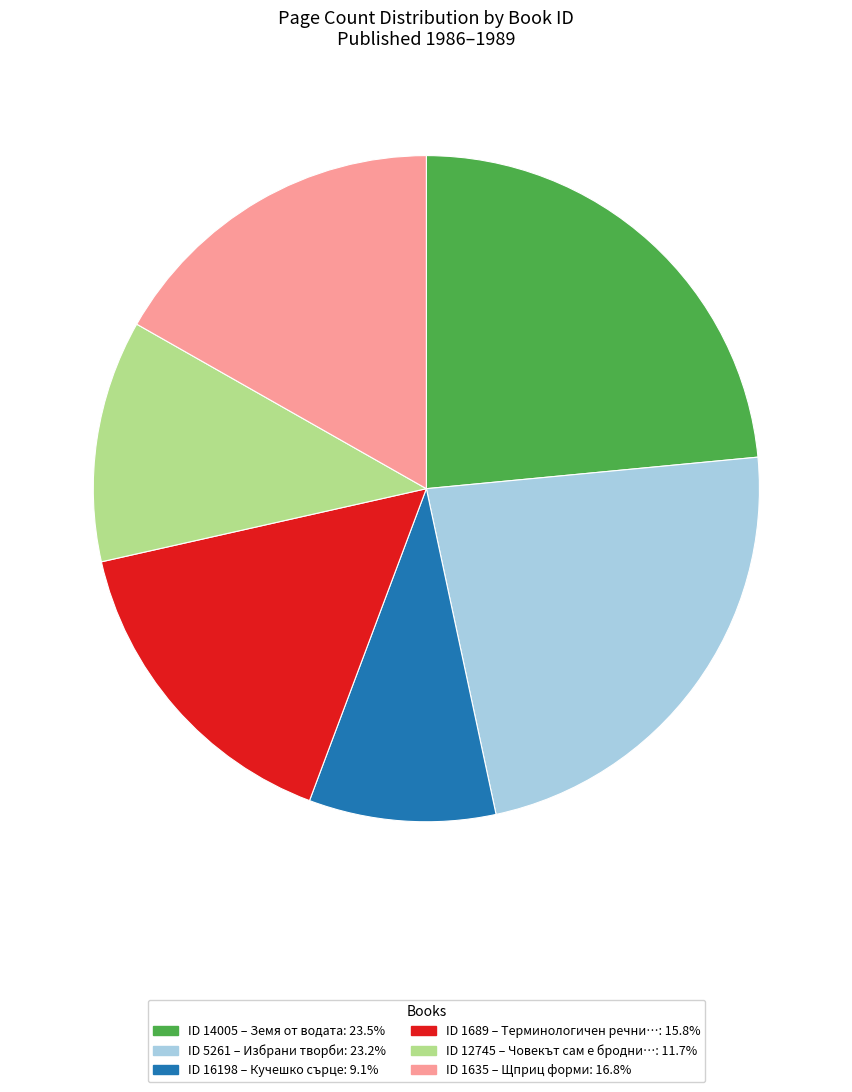

Is there a majority slice in this chart?

No